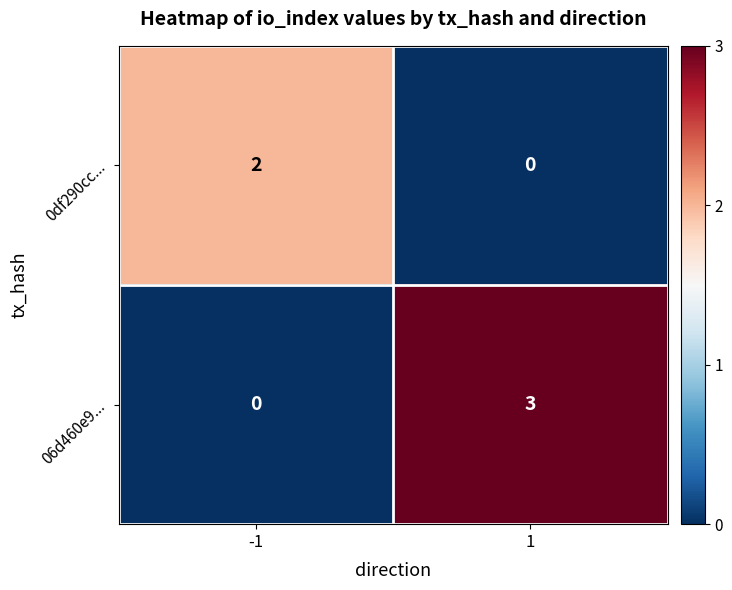

What value does the 06d460e9... series have at 1?

3